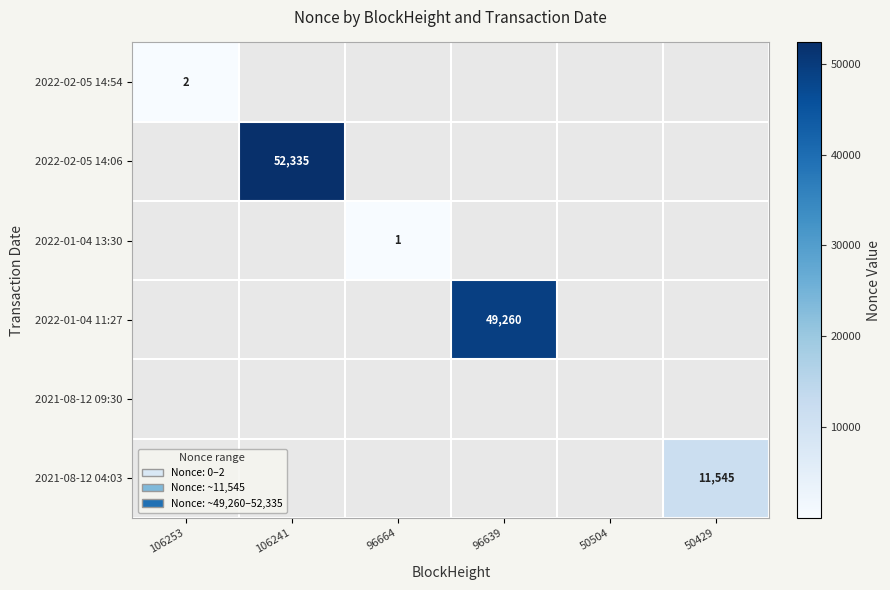

Count the number of categories in the chart.

6